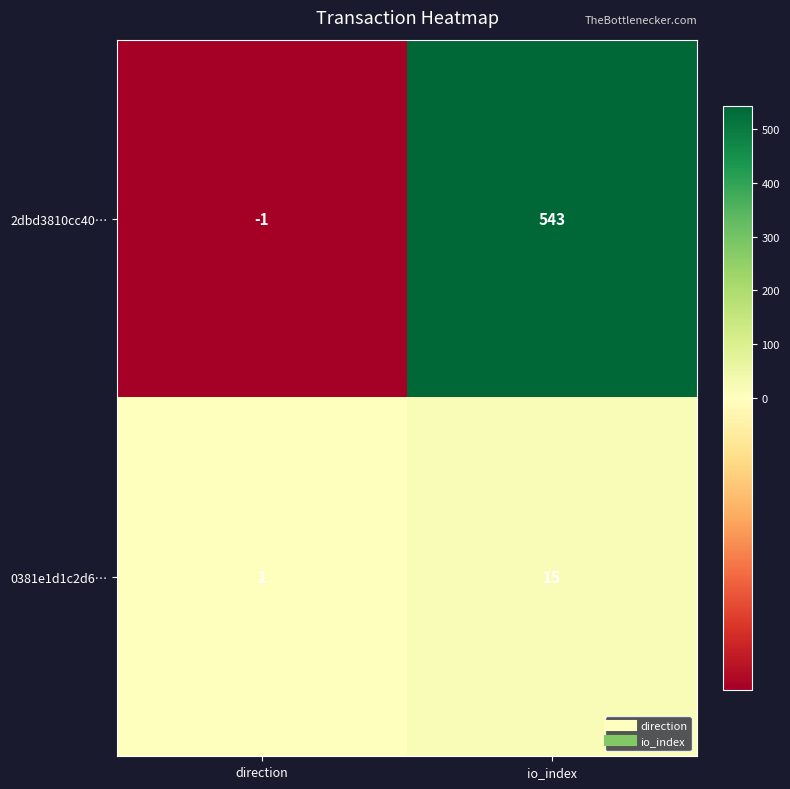

Which series changed the most between direction and io_index?

2dbd3810cc40…